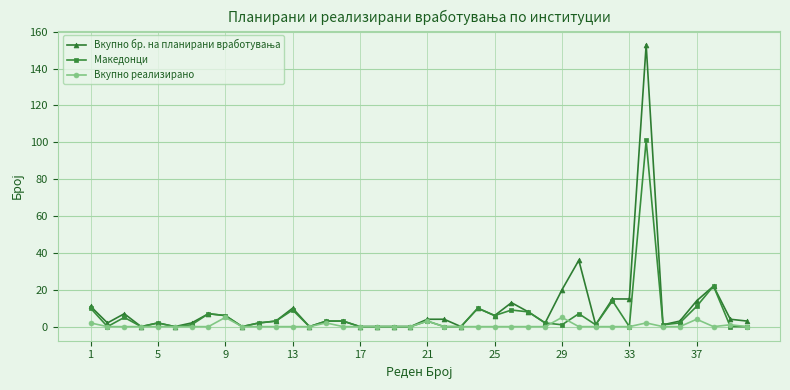

True or false: Македонци has more than 1 points higher than both neighbors.

True